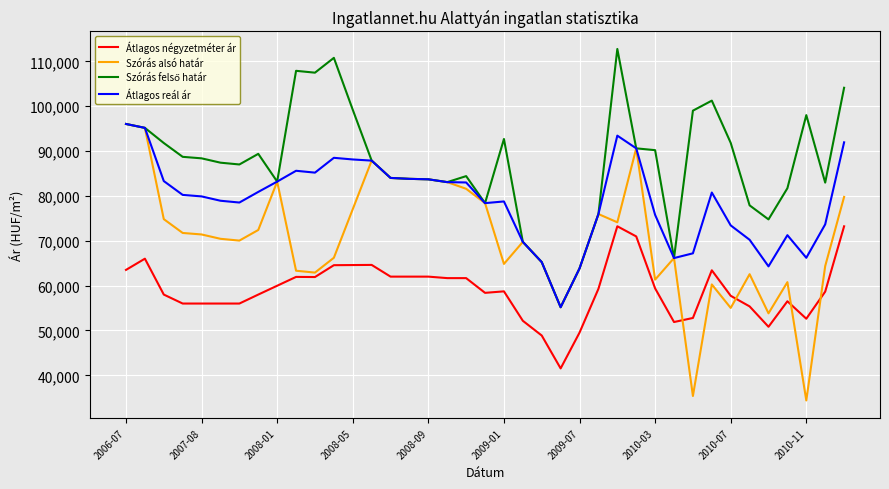

Which series ends up on top after the final intersection of Szórás alsó határ and Átlagos négyzetméter ár?

Szórás alsó határ